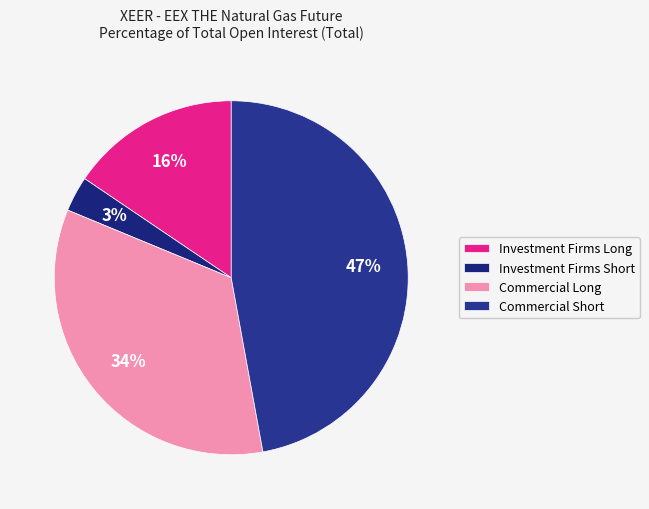

What percentage is the Investment Firms Long slice, to the nearest percent?

16%